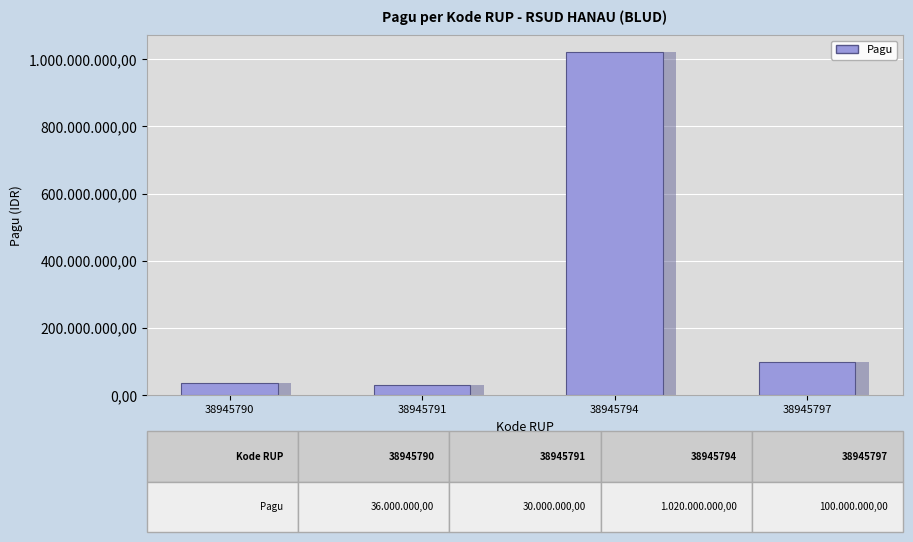

Does the chart contain stacked bars?

No